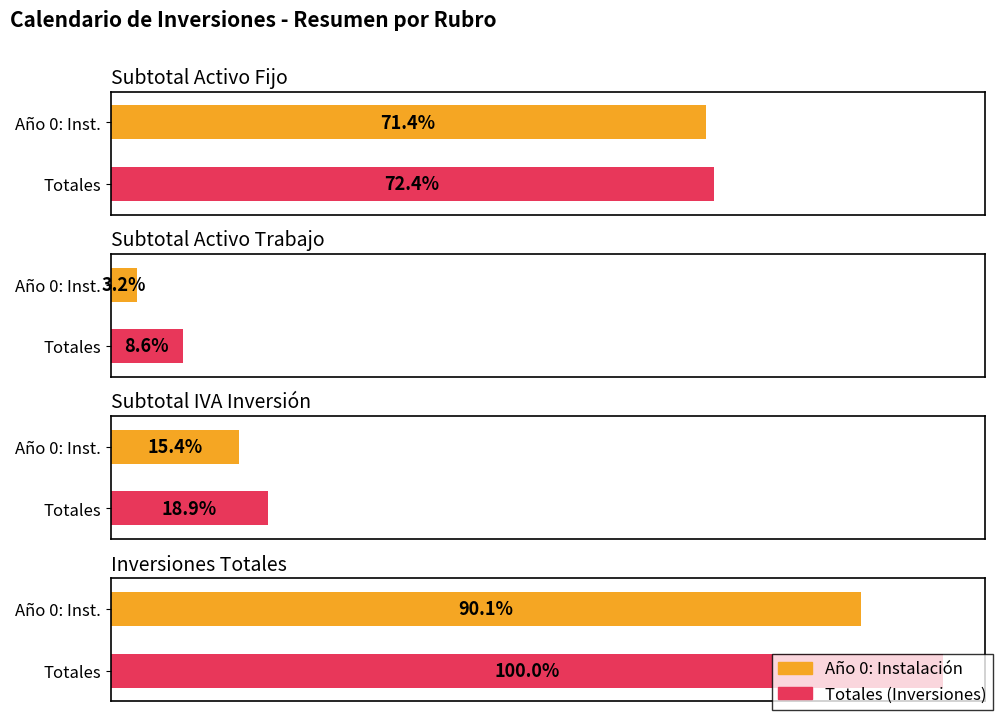

At which label is Año 0: Instalación closest to 8015715?

Subtotal Activo Fijo